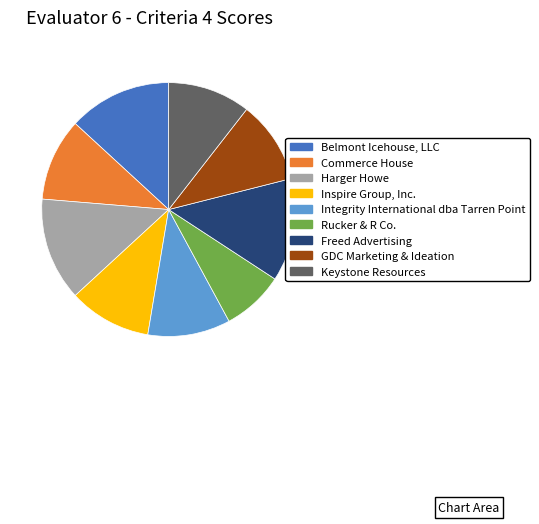

Which slice is the smallest?

Rucker & R Co.